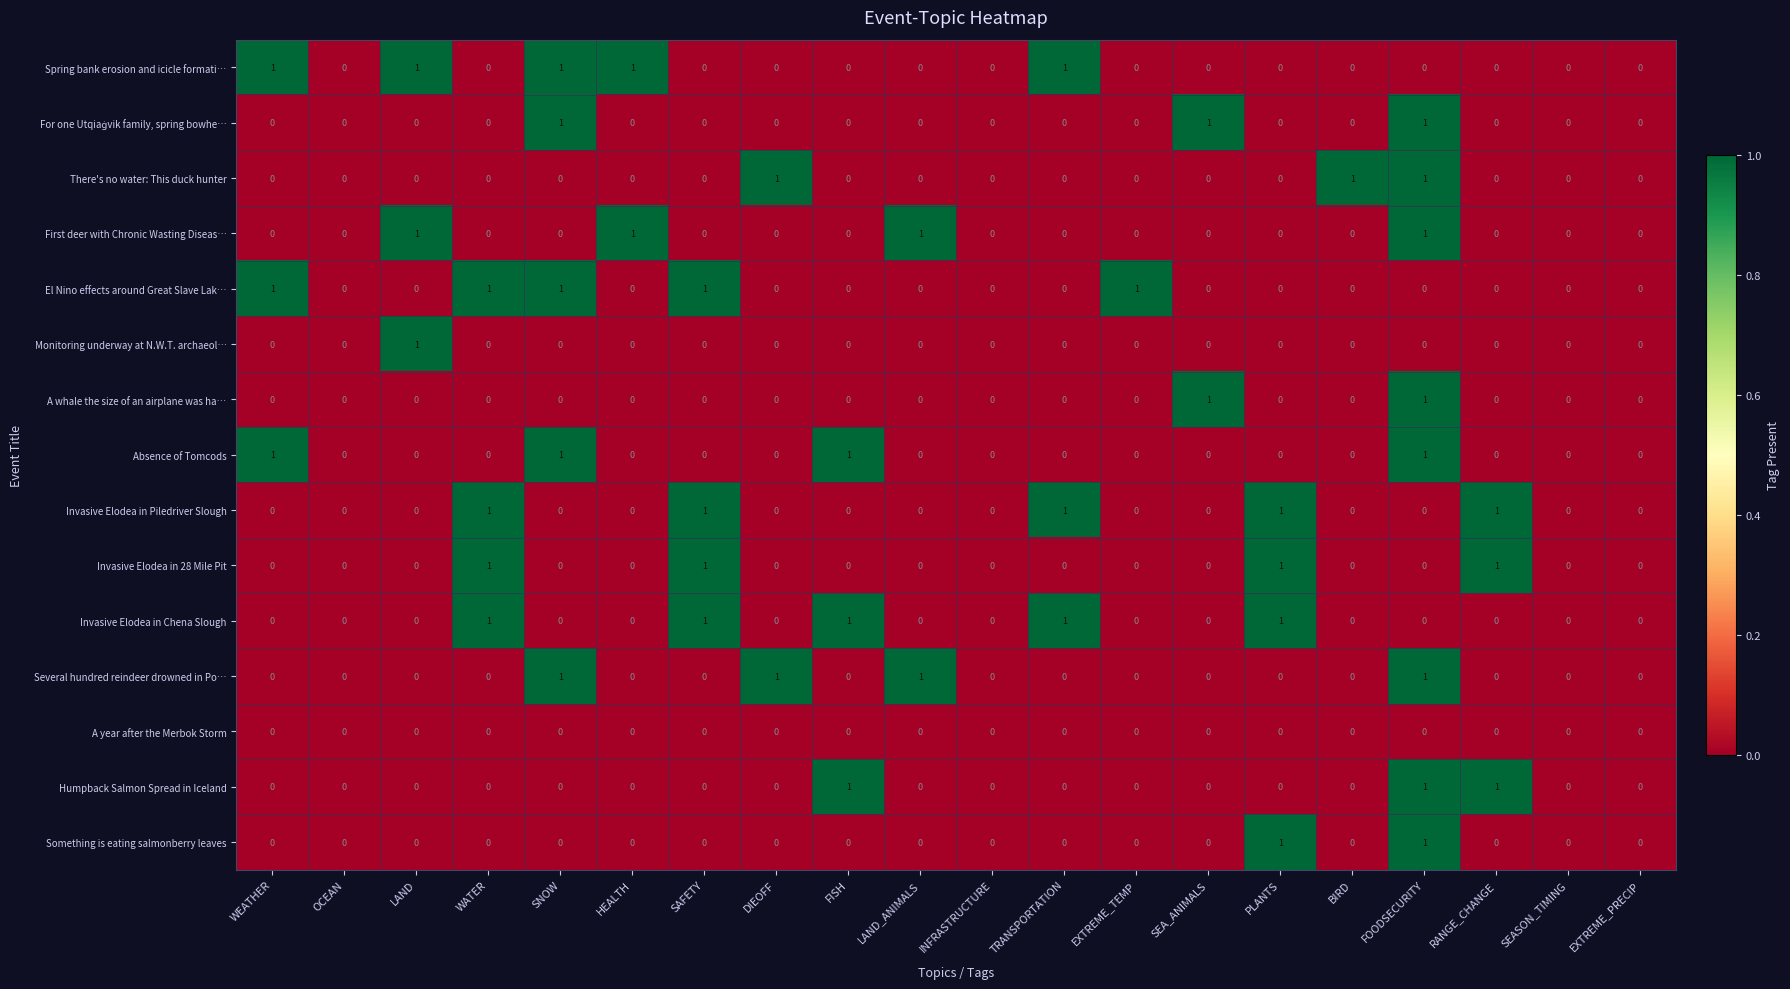

What is the total value across all series at WEATHER?

3